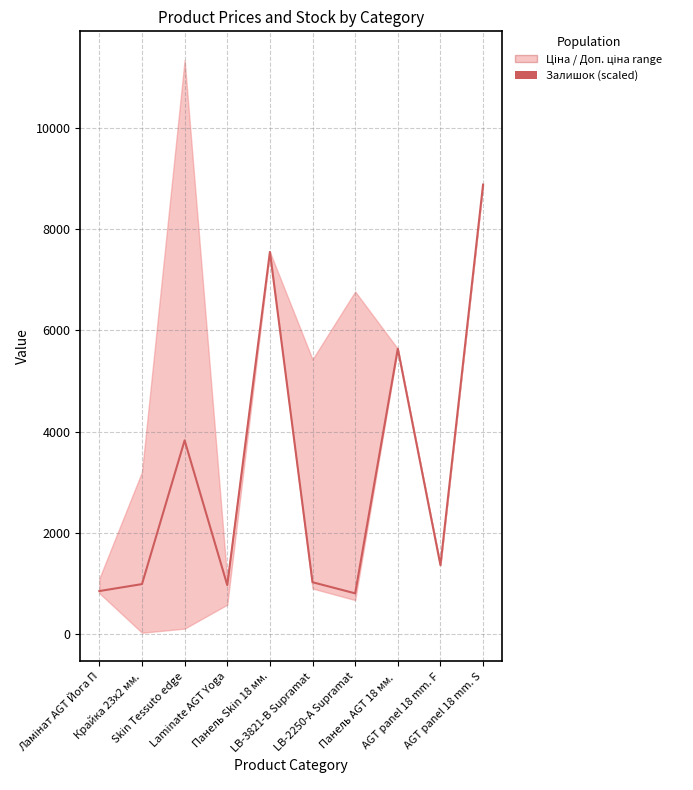

Is it true that the value at AGT panel 18 mm. F is 1366.3?

True